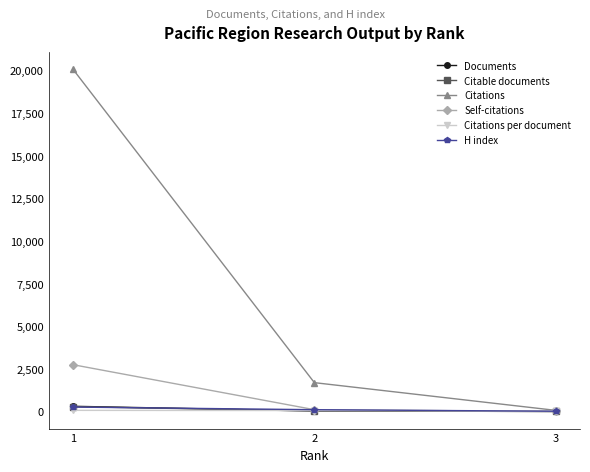

Which series changed the most between 1 and 3?

Citations